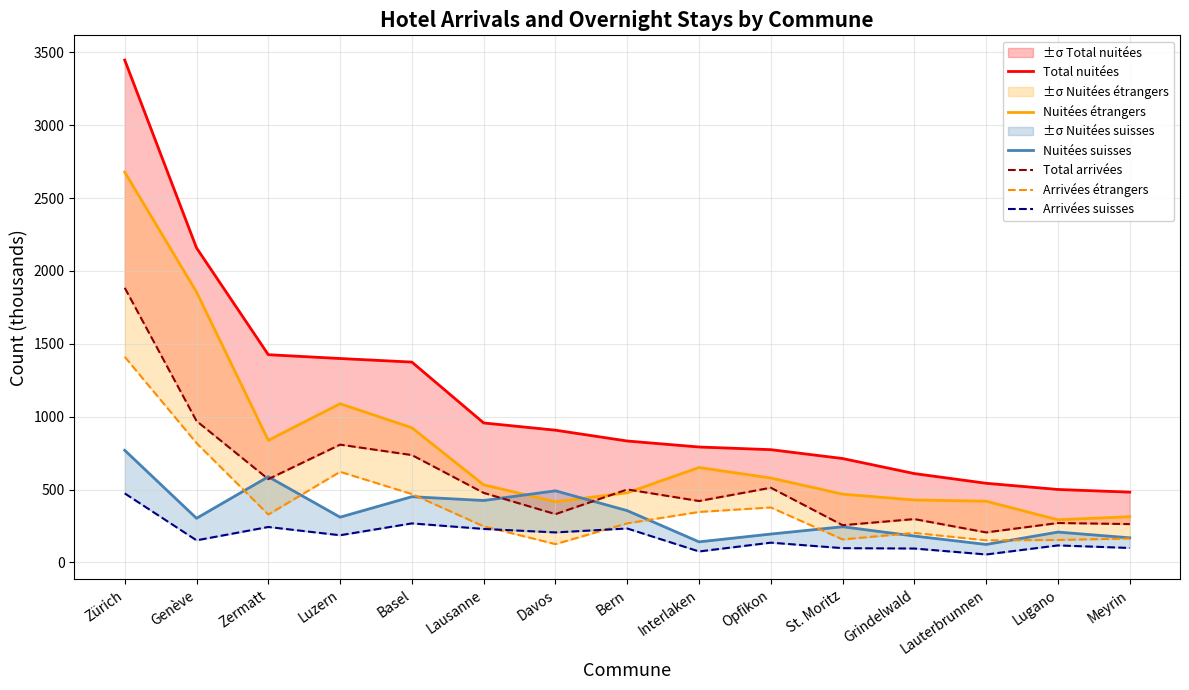

True or false: Arrivées étrangers and Total nuitées cross at least once.

False